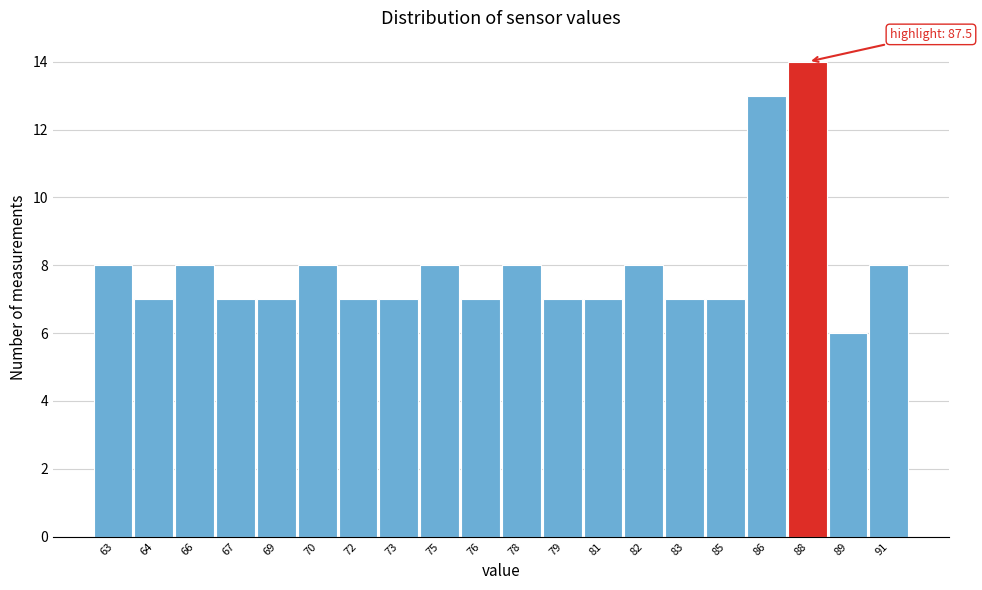

Reading left to right, list all the values displayed in this chart.

63=8	64=7	66=8	67=7	69=7	70=8	72=7	73=7	75=8	76=7	78=8	79=7	81=7	82=8	83=7	85=7	86=13	88=14	89=6	91=8